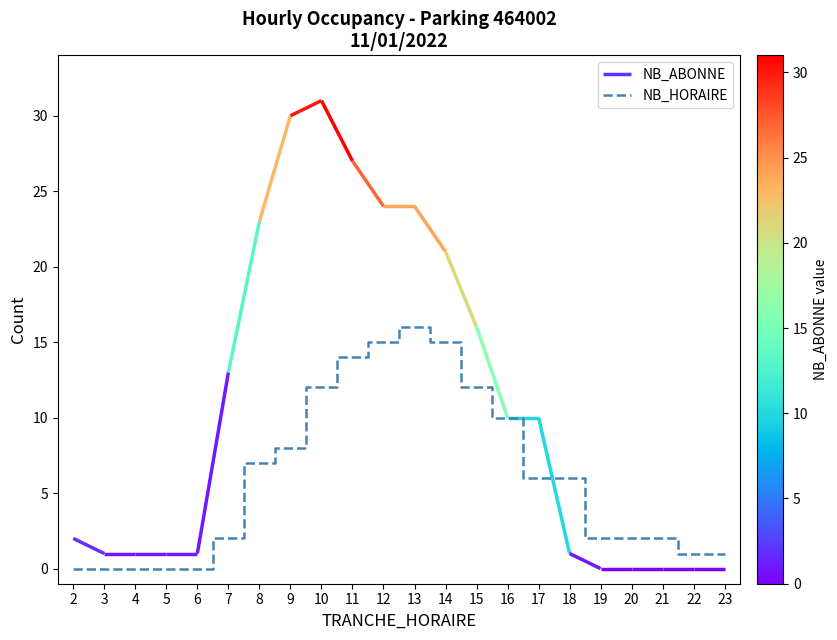

Reading left to right, list all the values displayed in this chart.

2=0	3=0	4=0	5=0	6=0	7=2	8=7	9=8	10=12	11=14	12=15	13=16	14=15	15=12	16=10	17=6	18=6	19=2	20=2	21=2	22=1	23=1